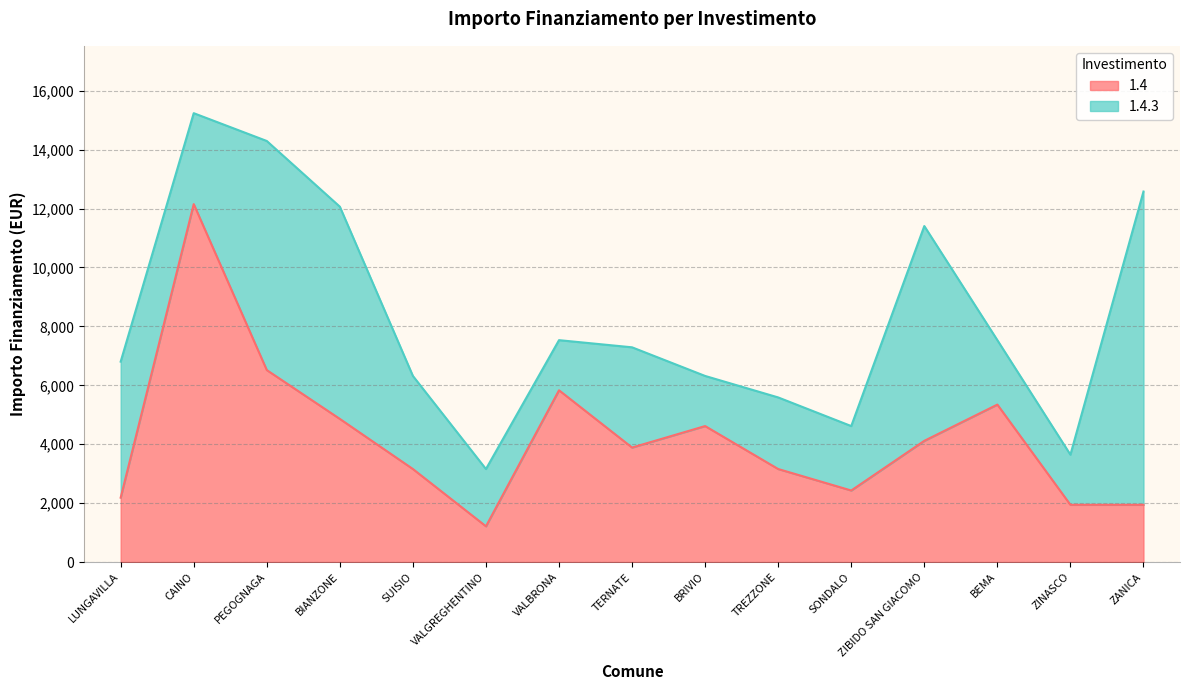

What value does the data have at SUISIO, to the nearest 10?

3160